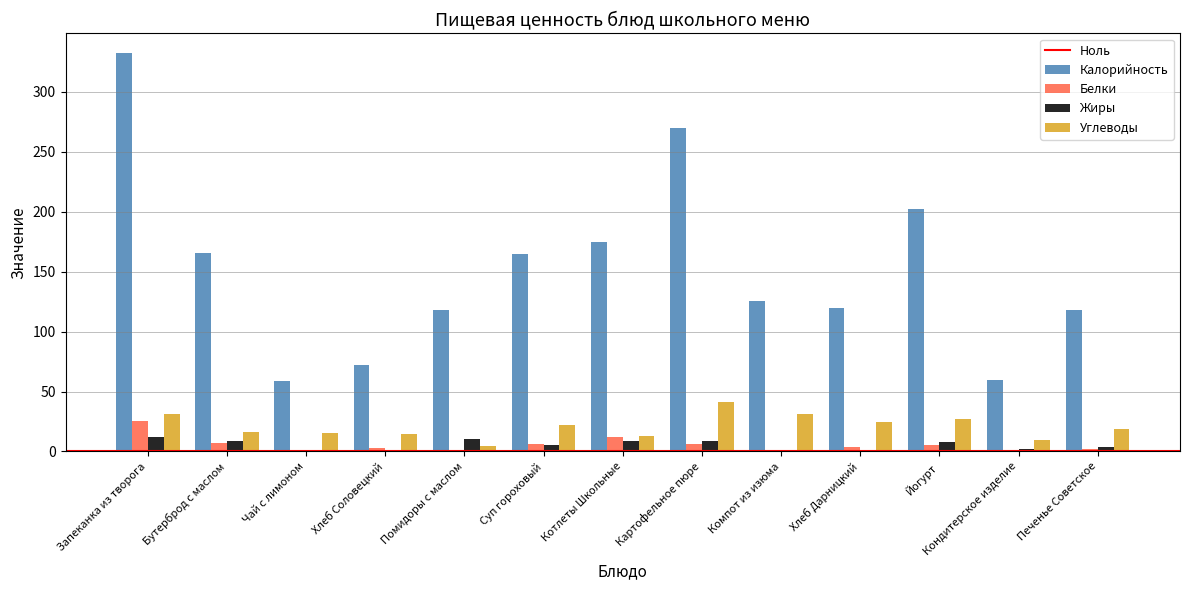

Which series has the largest range (max minus min)?

Калорийность